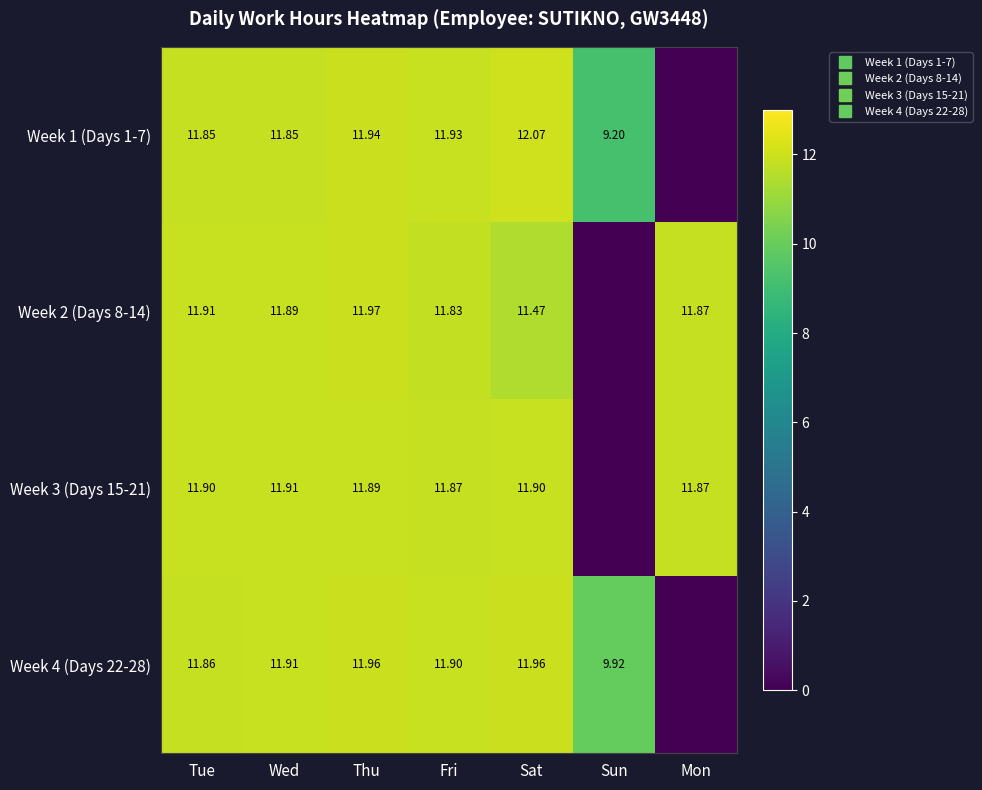

The Week 2 (Days 8-14) series shows 8.3 at Wed. True or false?

False